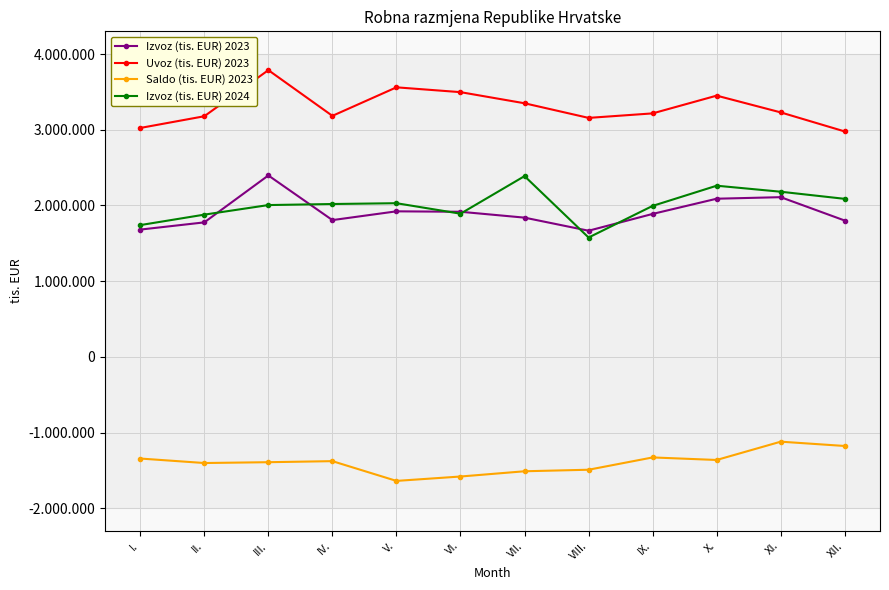

Is this an area chart (filled region under the line)?

No